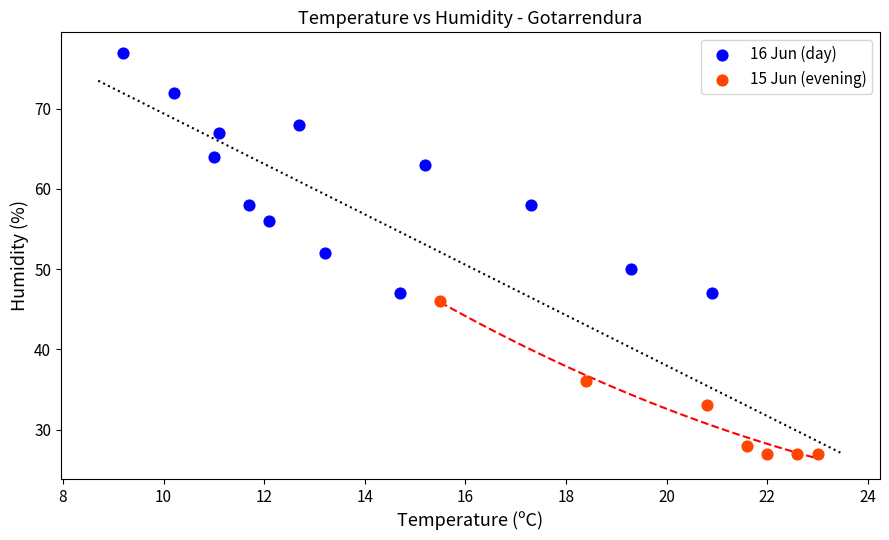

Which series contains the highest Y value?

16 Jun (day)